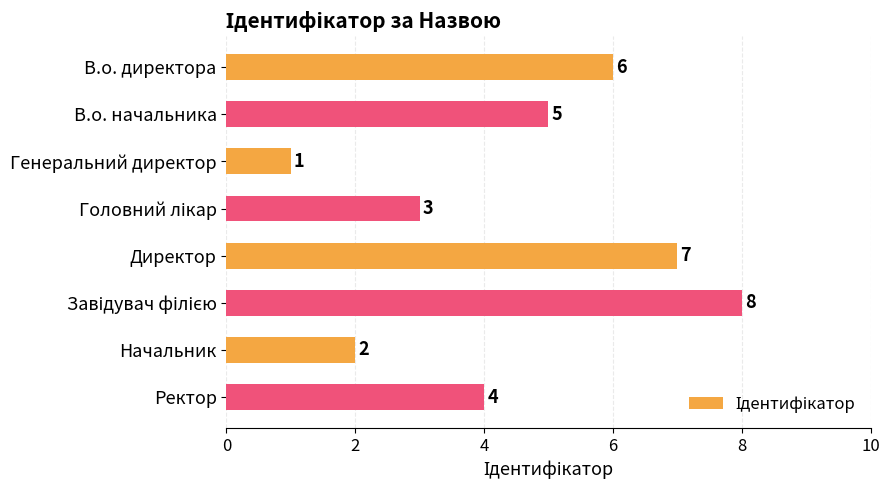

Count the values in the range 3 to 7.

5